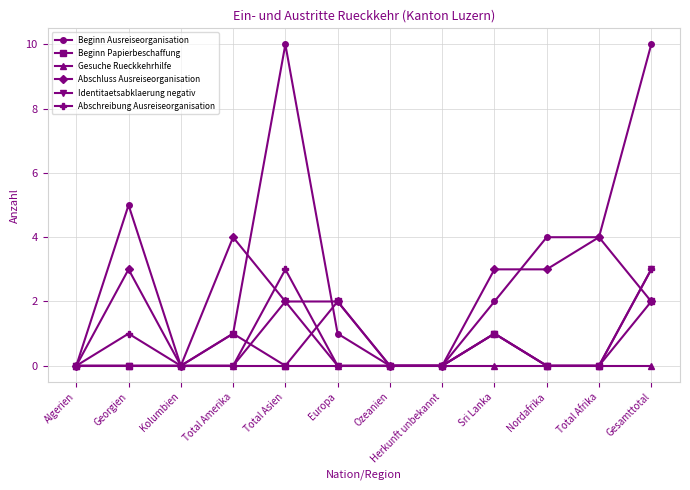

True or false: Beginn Papierbeschaffung has a value of 1 at Total Asien.

False